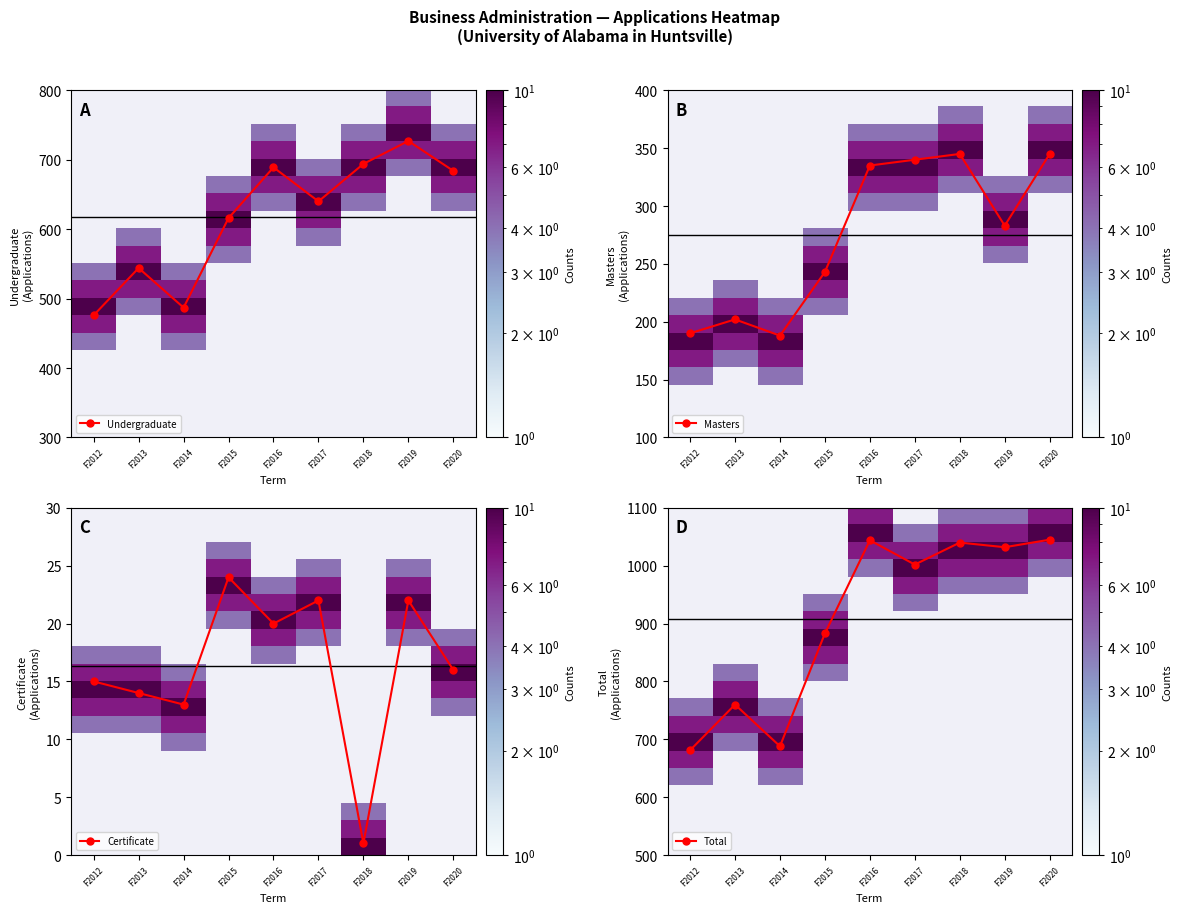

Which has a higher value, F2016 or F2018?

F2018